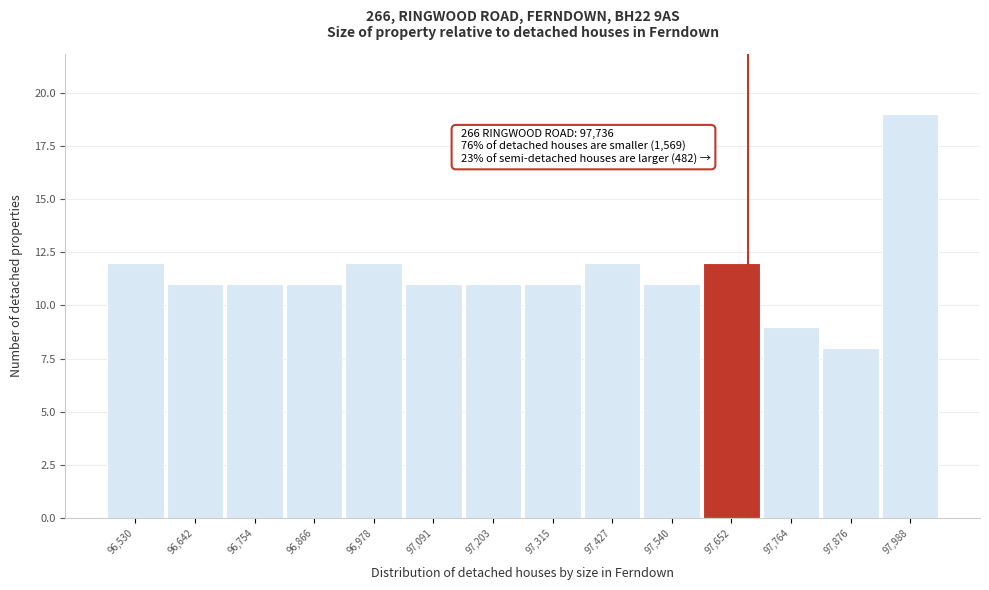

Reading left to right, list all the values displayed in this chart.

12	11	11	11	12	11	11	11	12	11	12	9	8	19